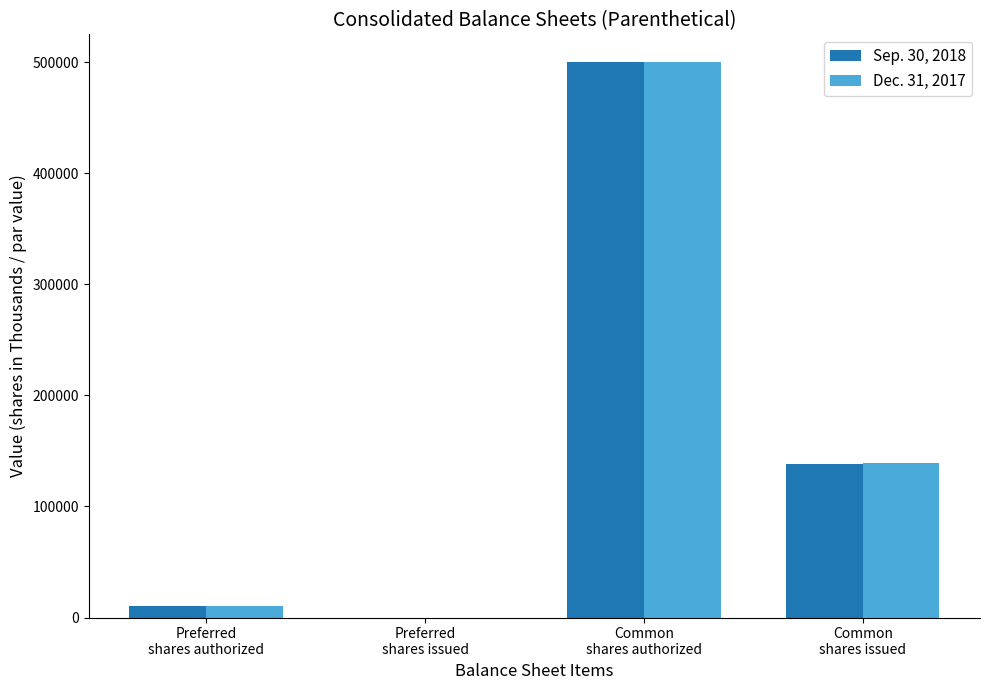

What is the difference between the Dec. 31, 2017 values at Common
shares authorized and Preferred
shares authorized?

490000